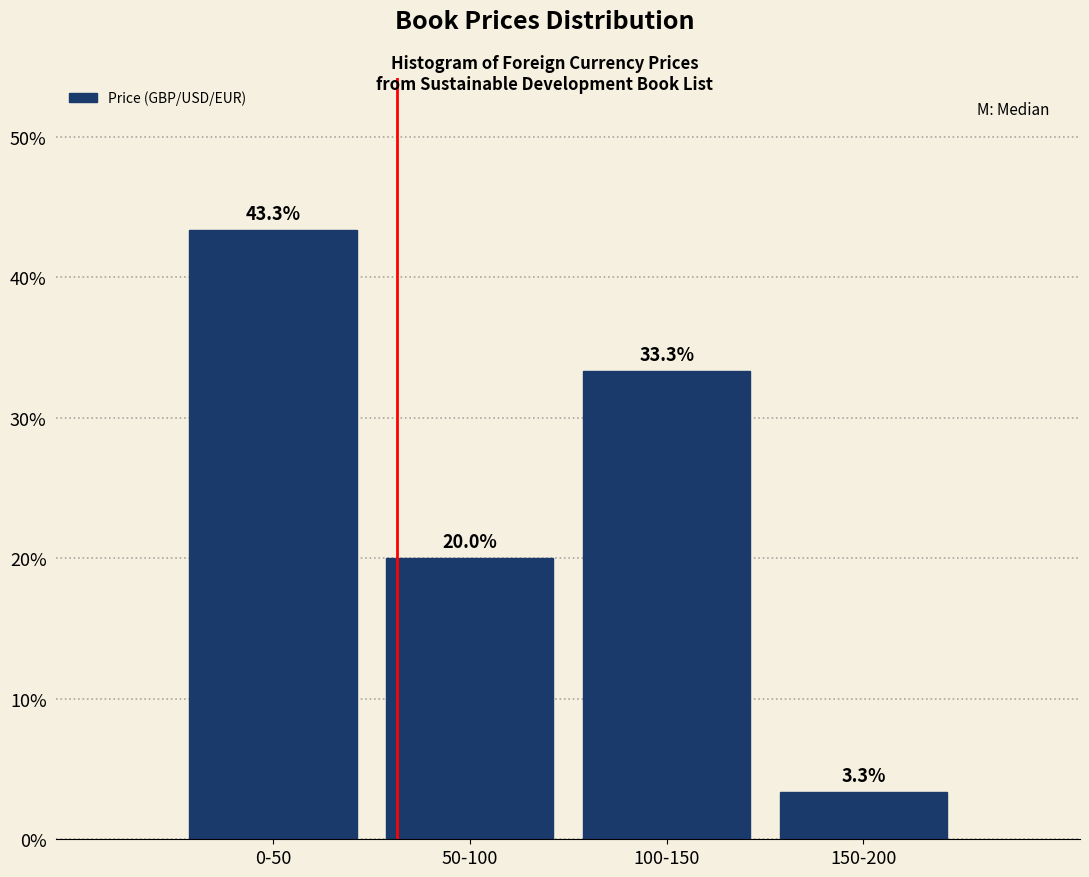

Reading left to right, transcribe all the data shown in this chart.

43.3	20.0	33.3	3.3